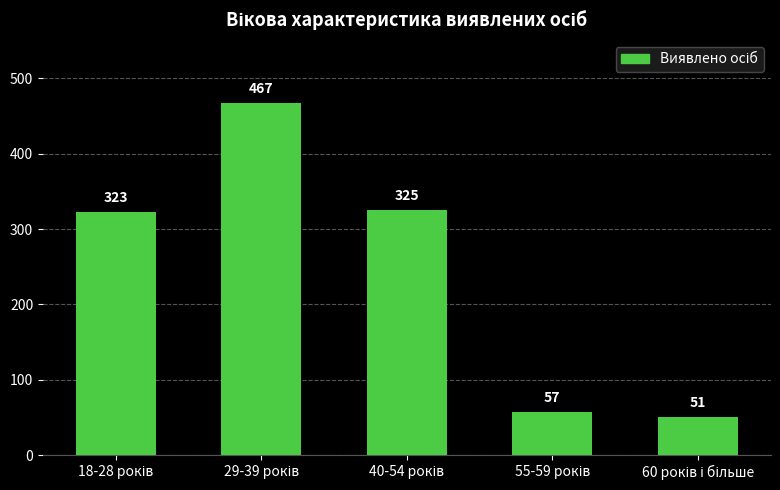

Does the chart contain any negative values?

No